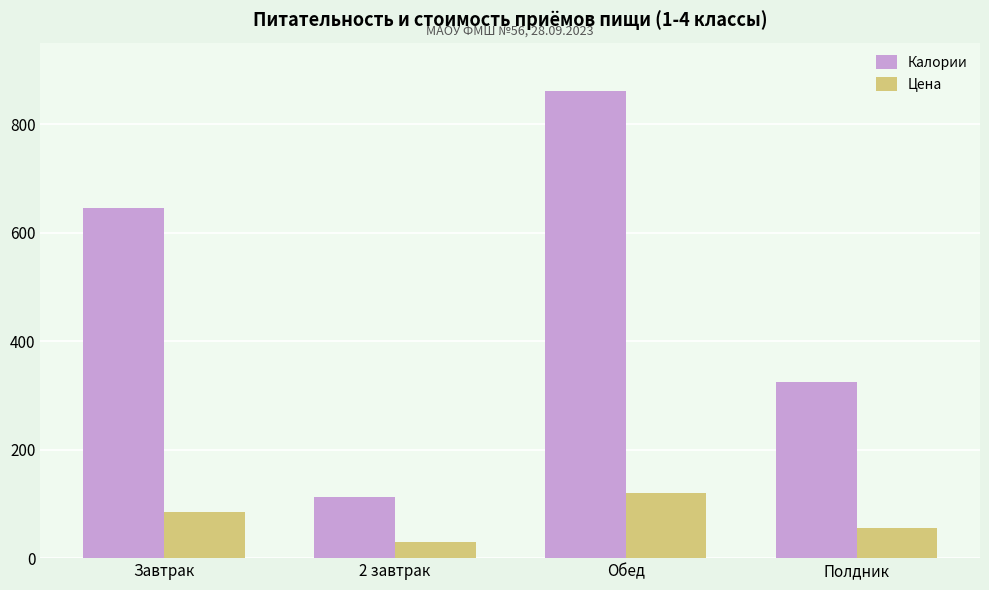

What is the average value of the Цена series?

72.5